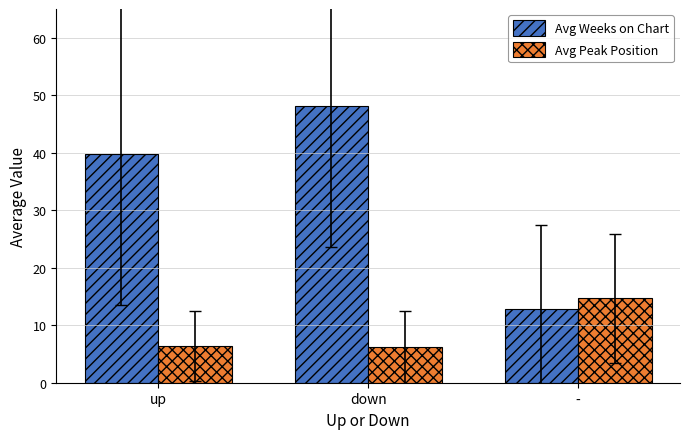

How many groups of bars are there?

3